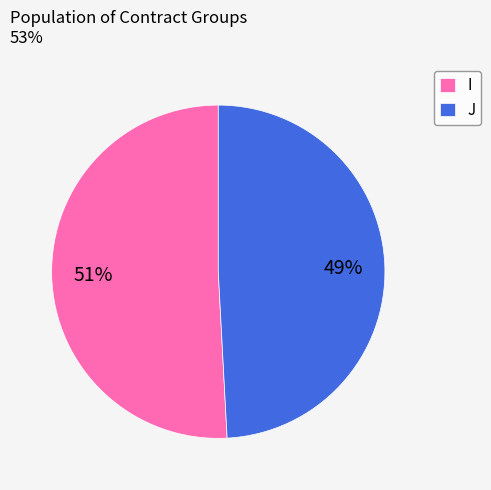

To the nearest percent, what percentage of the pie is J?

49%